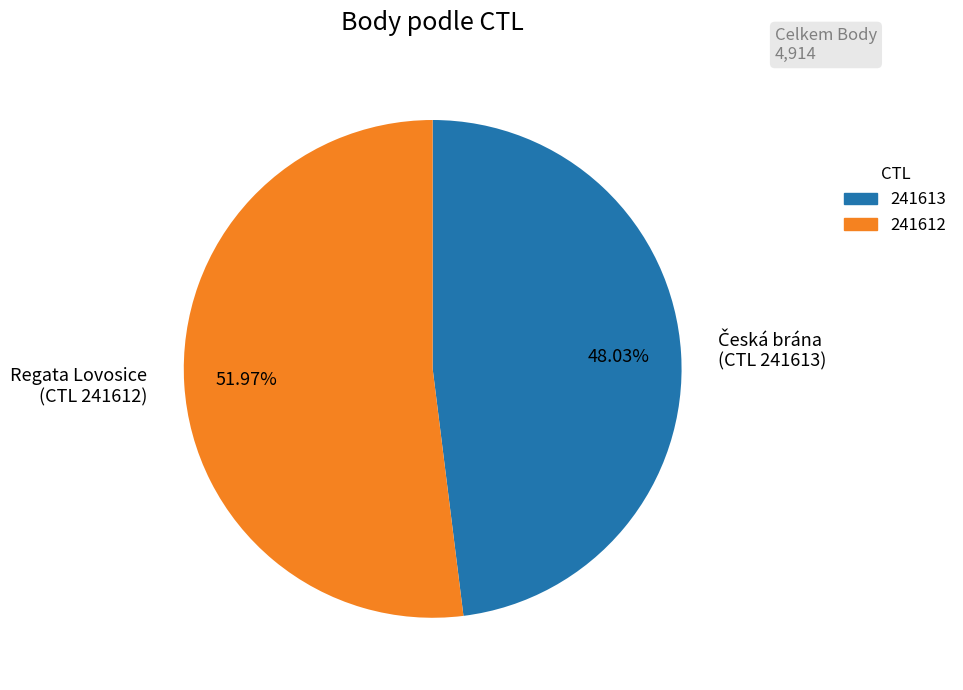

What is the smallest slice in the pie chart?

241613